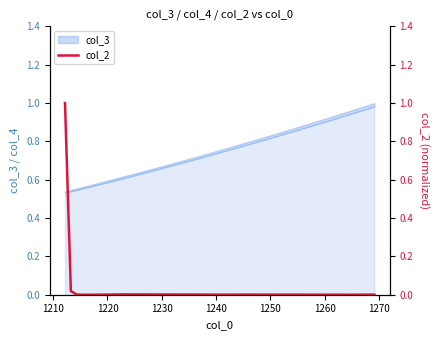

Where is the data nearest to the value 0?

1240